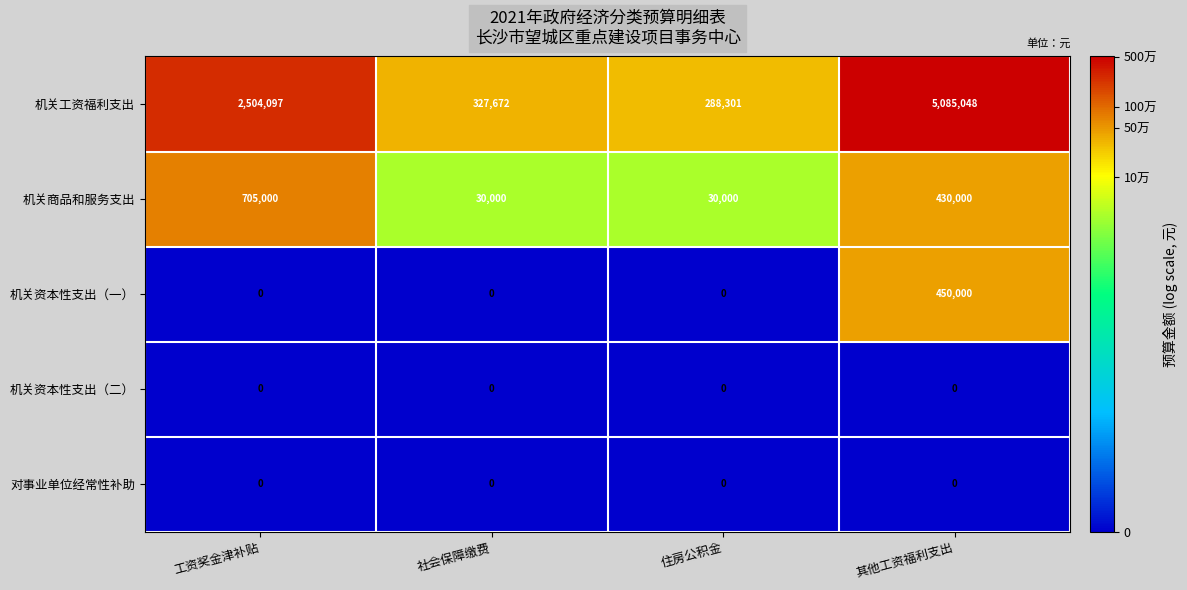

The value of 机关工资福利支出 at 工资奖金津补贴 is 1364679. True or false?

False